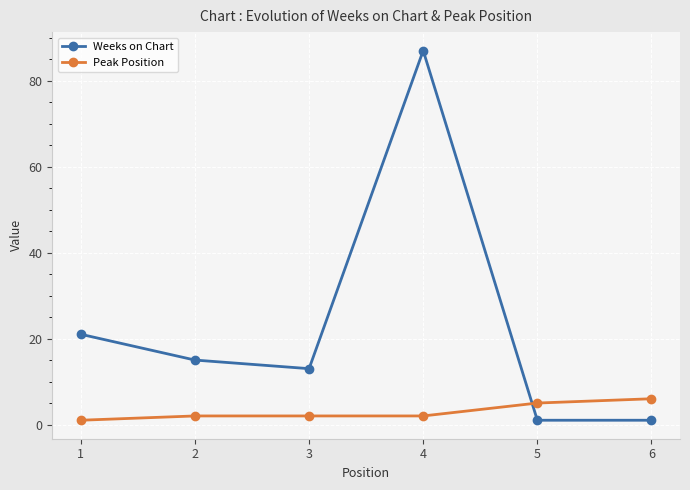

Between which two adjacent categories do Peak Position and Weeks on Chart first intersect?

4 and 5